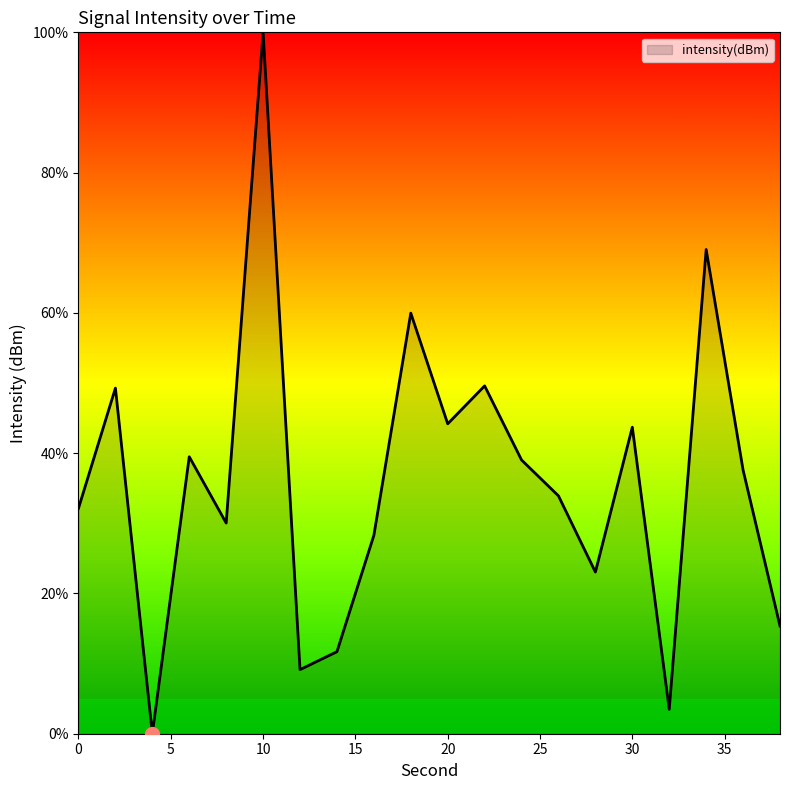

What is the greatest value displayed?

100.0